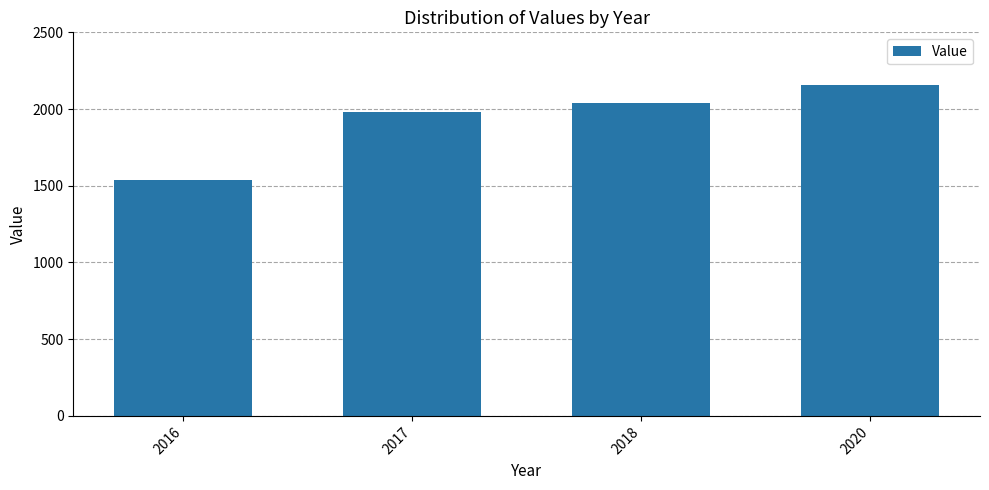

Count the number of data series in this chart.

1